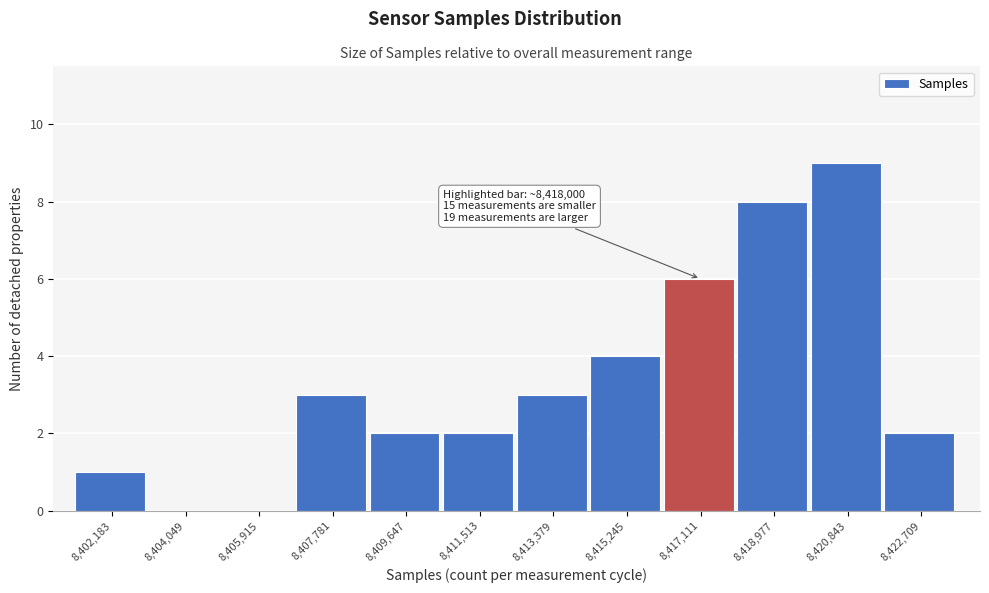

Reading right to left, what are all the values shown in this chart?

8,422,709=2	8,420,843=9	8,418,977=8	8,417,111=6	8,415,245=4	8,413,379=3	8,411,513=2	8,409,647=2	8,407,781=3	8,405,915=0	8,404,049=0	8,402,183=1